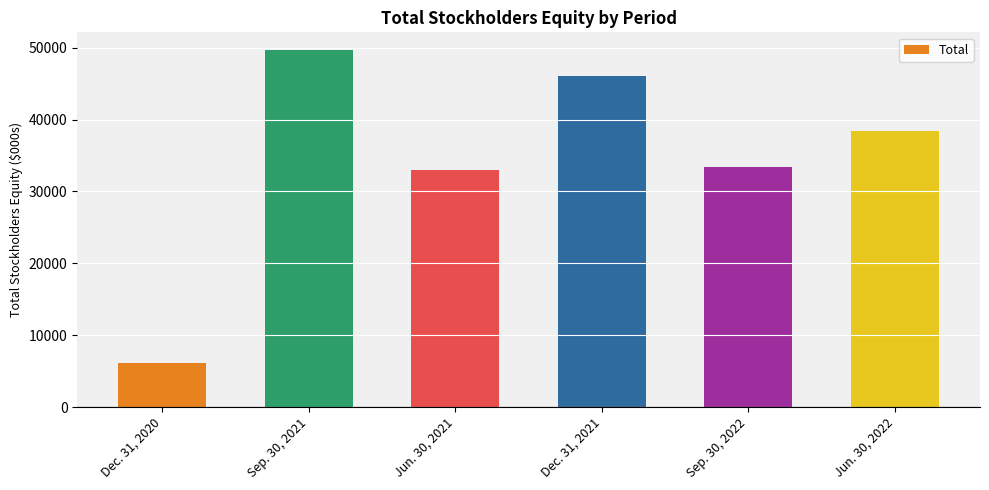

The value at Sep. 30, 2022 is 33371. True or false?

True